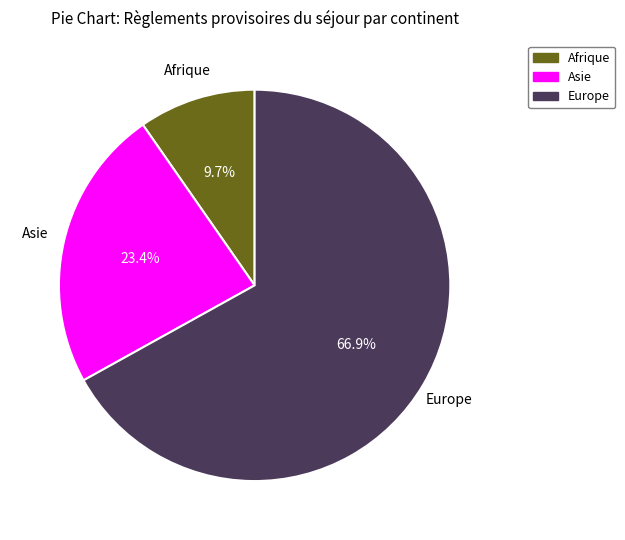

Is there any slice that represents more than half of the pie?

Yes